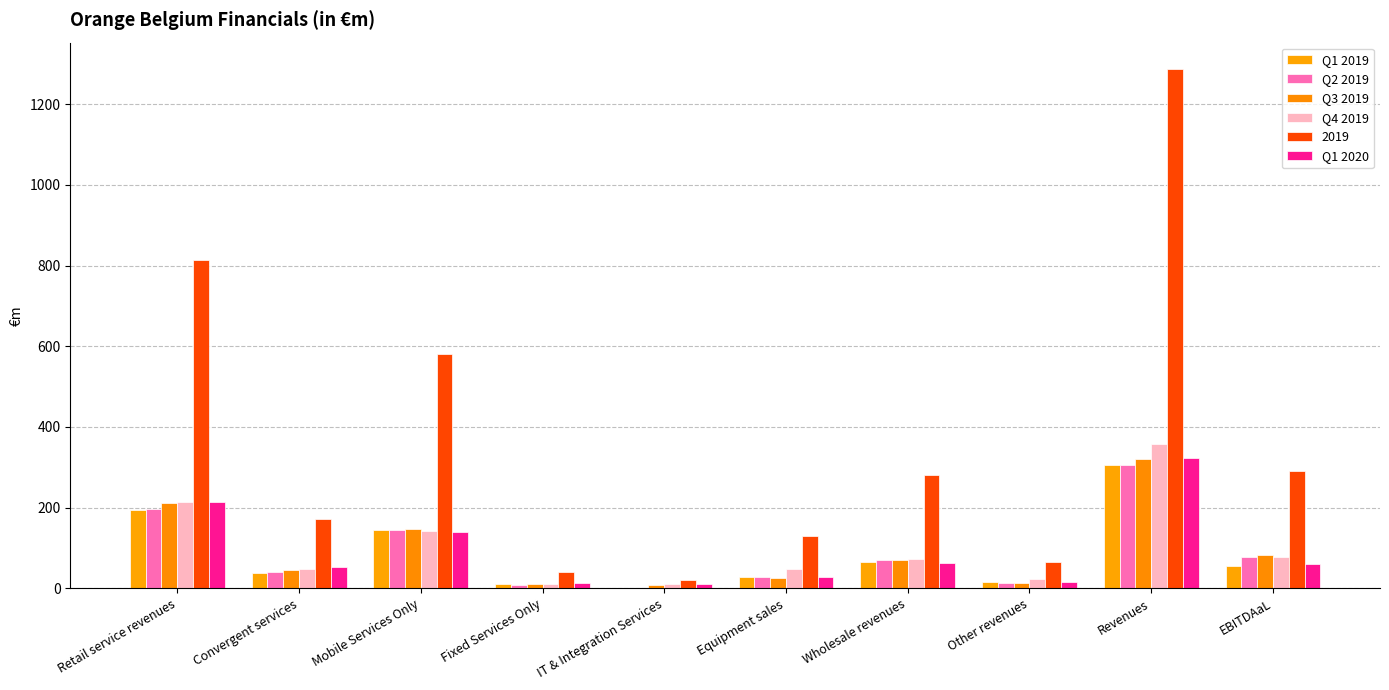

How many distinct data groups are displayed?

6